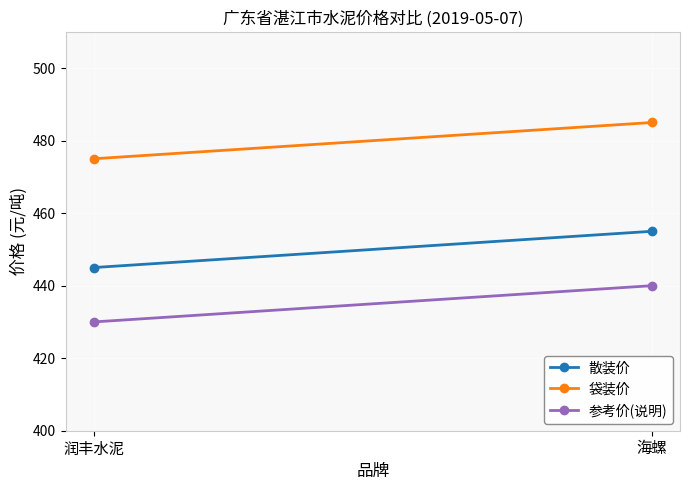

What are all the series names shown in the legend?

散装价, 袋装价, 参考价(说明)